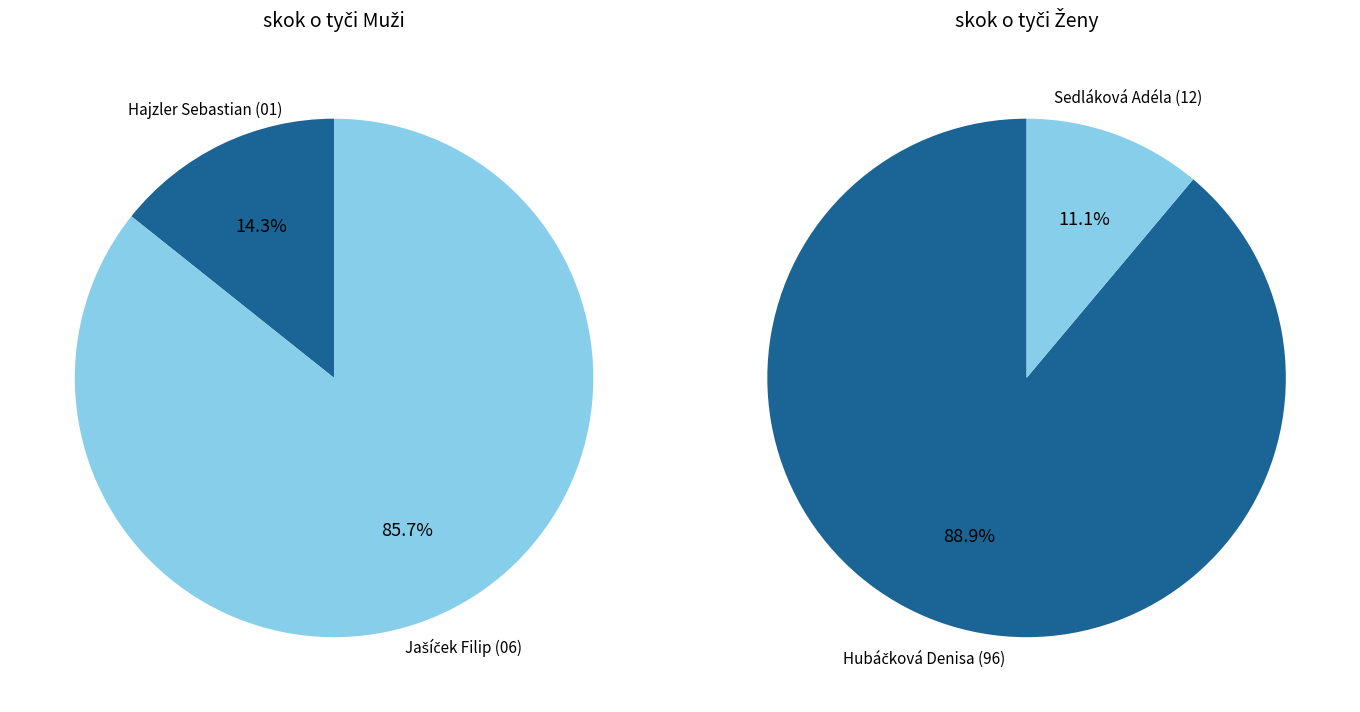

What percentage do skok o tyči Muži and skok o tyči Ženy together represent?

100.0%